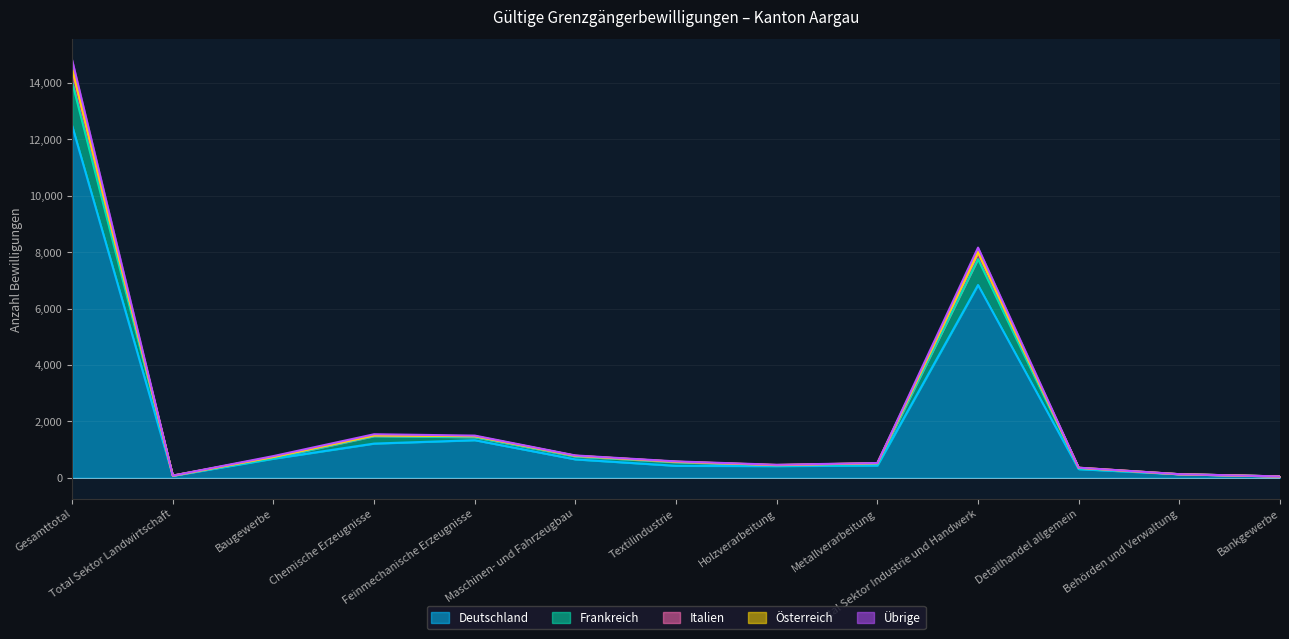

Reading right to left, what are all the values shown in this chart?

Deutschland: 45	125	306	6836	434	414	424	651	1332	1212	676	69	12483
Frankreich: 47	125	339	7754	491	436	550	753	1437	1474	701	75	14027
Italien: 47	126	355	8011	518	453	568	780	1475	1501	739	76	14527
Österreich: 48	127	358	8162	523	460	580	791	1495	1543	769	77	14809
Übrige: 47	126	353	7986	517	445	567	778	1471	1498	736	76	14467